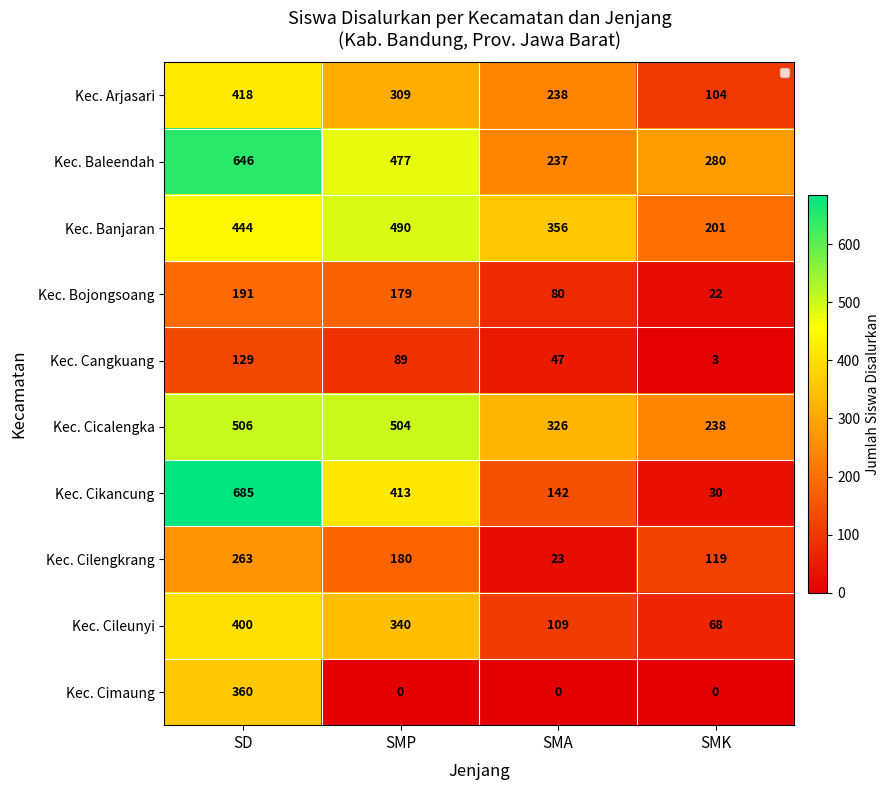

What is the difference between the highest and lowest values at SMK?

280